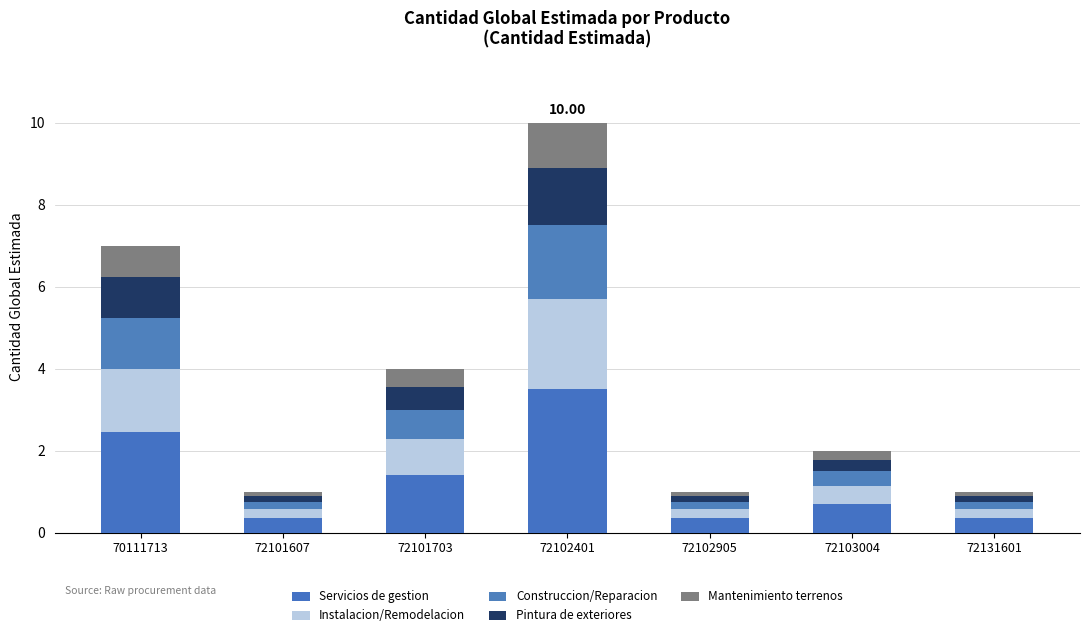

Rank the series by their maximum value, from lowest to highest.

Mantenimiento terrenos, Pintura de exteriores, Construccion/Reparacion, Instalacion/Remodelacion, Servicios de gestion